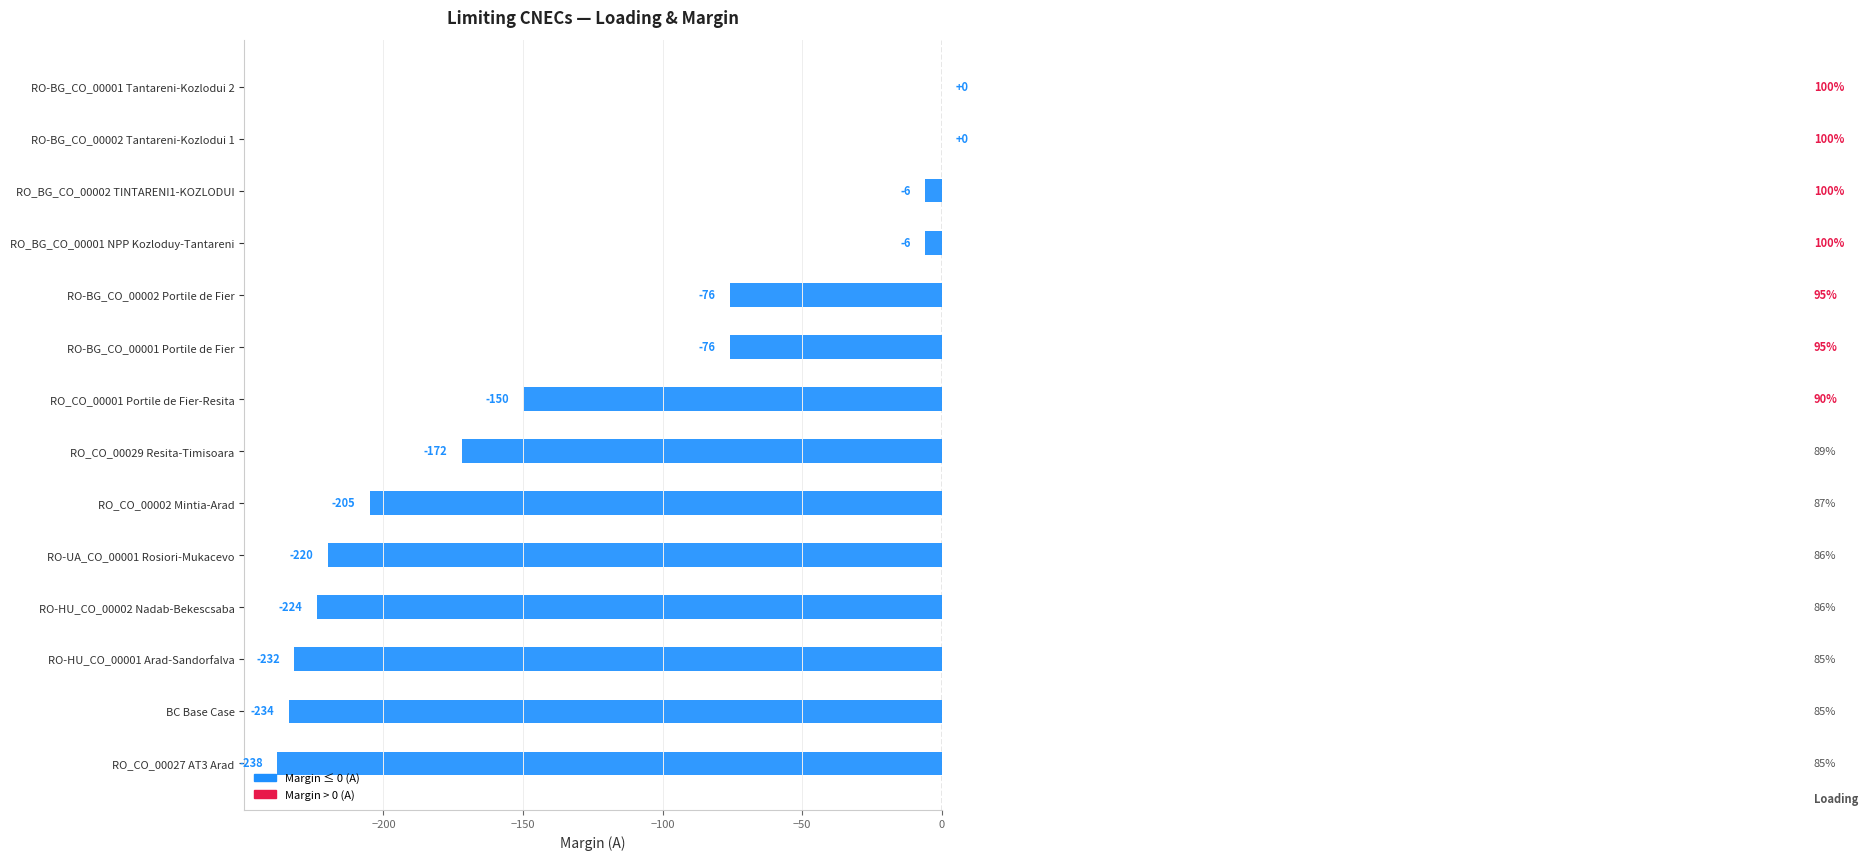

Reading bottom to top, what are all the values shown in this chart?

RO_CO_00027 AT3 Arad=-238	BC Base Case=-234	RO-HU_CO_00001 Arad-Sandorfalva=-232	RO-HU_CO_00002 Nadab-Bekescsaba=-224	RO-UA_CO_00001 Rosiori-Mukacevo=-220	RO_CO_00002 Mintia-Arad=-205	RO_CO_00029 Resita-Timisoara=-172	RO_CO_00001 Portile de Fier-Resita=-150	RO-BG_CO_00001 Portile de Fier=-76	RO-BG_CO_00002 Portile de Fier=-76	RO_BG_CO_00001 NPP Kozloduy-Tantareni=-6	RO_BG_CO_00002 TINTARENI1-KOZLODUI=-6	RO-BG_CO_00002 Tantareni-Kozlodui 1=0	RO-BG_CO_00001 Tantareni-Kozlodui 2=0